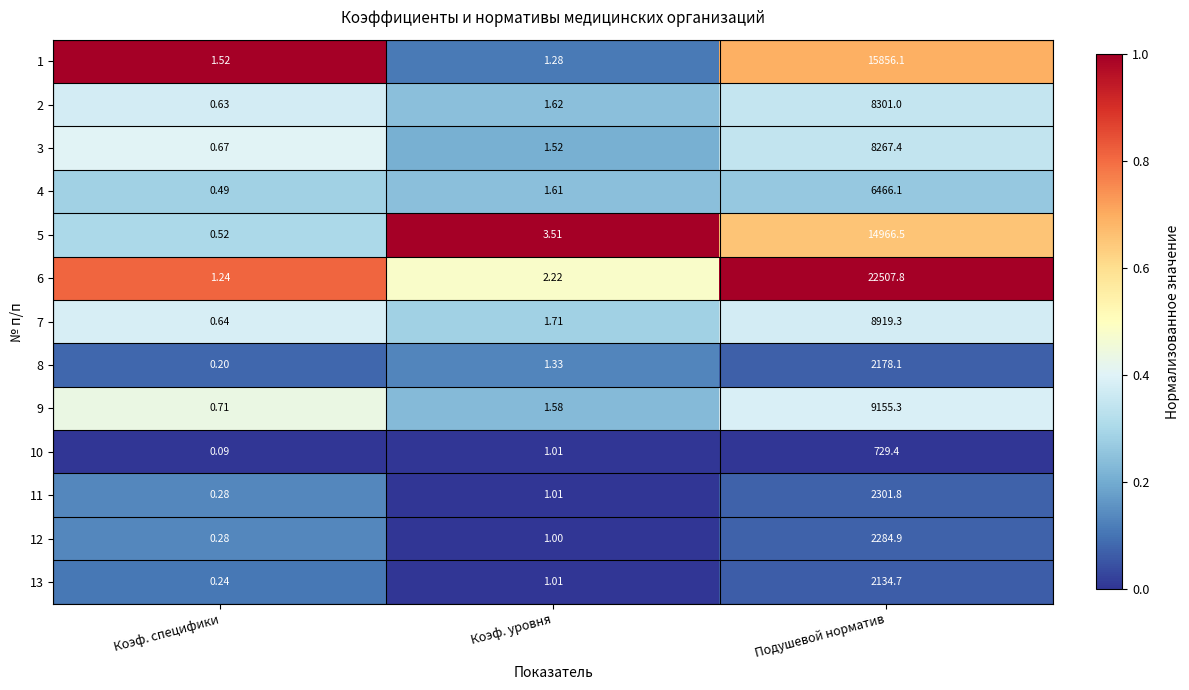

At which label does 8 first exceed 1?

Коэф. уровня